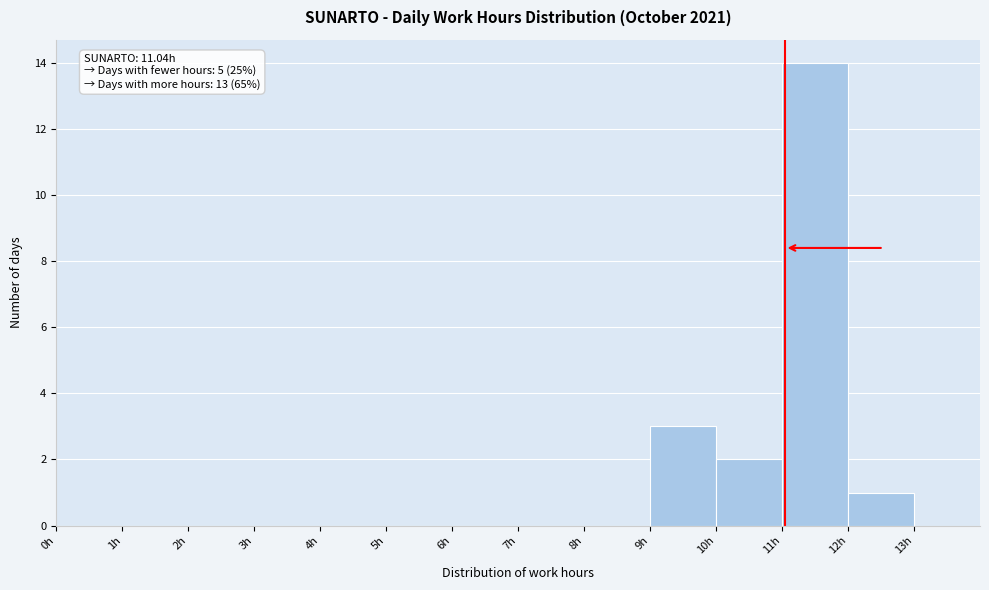

Over which range of the x-axis is the bar tallest?

11 to 12